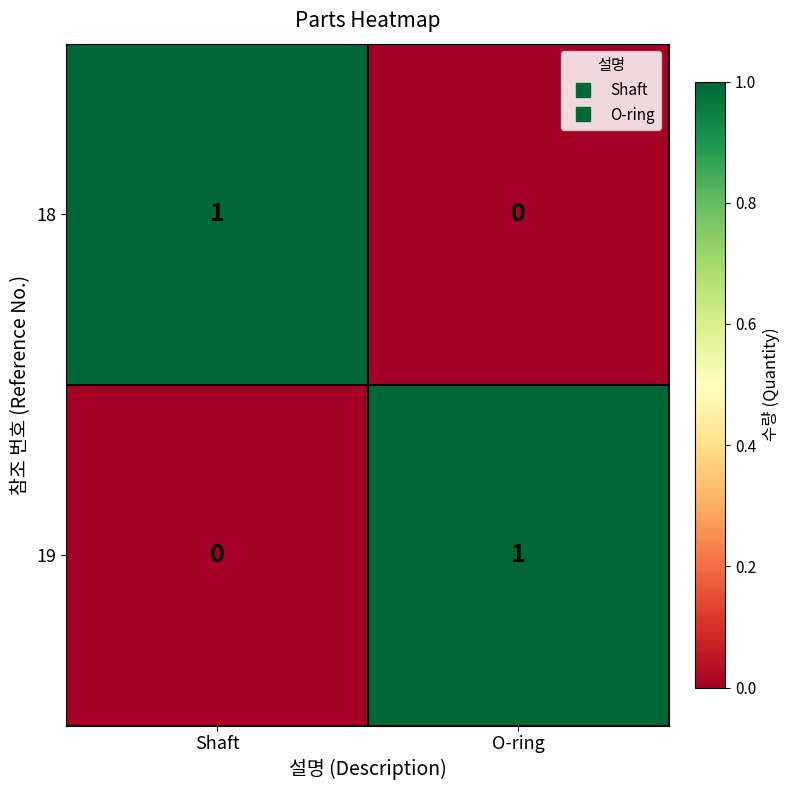

At which label is 19 closest to 0?

Shaft